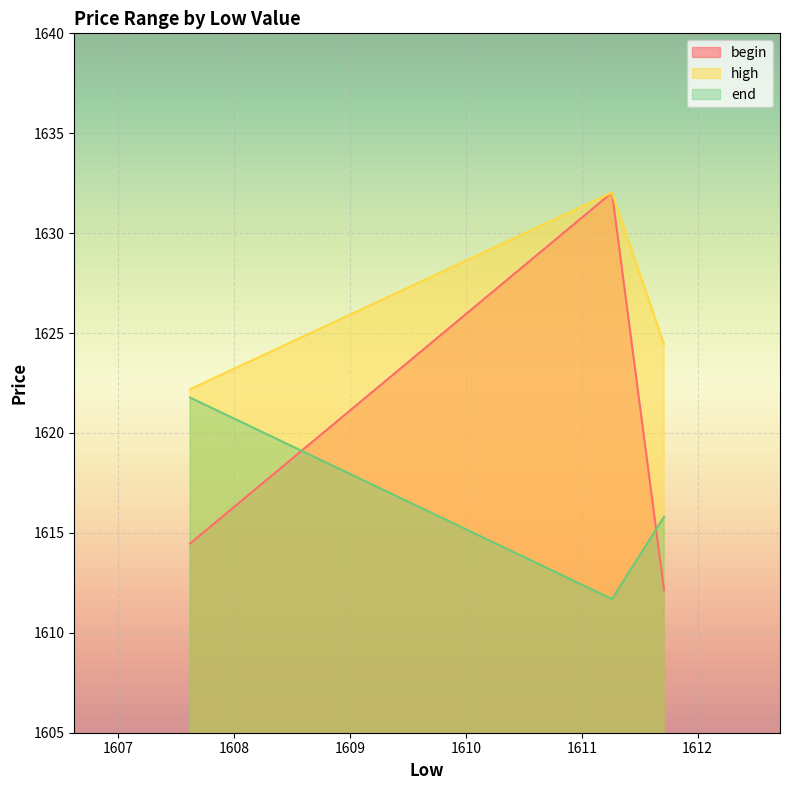

Between 1607.62 and 1611.71, which series saw the biggest shift?

end